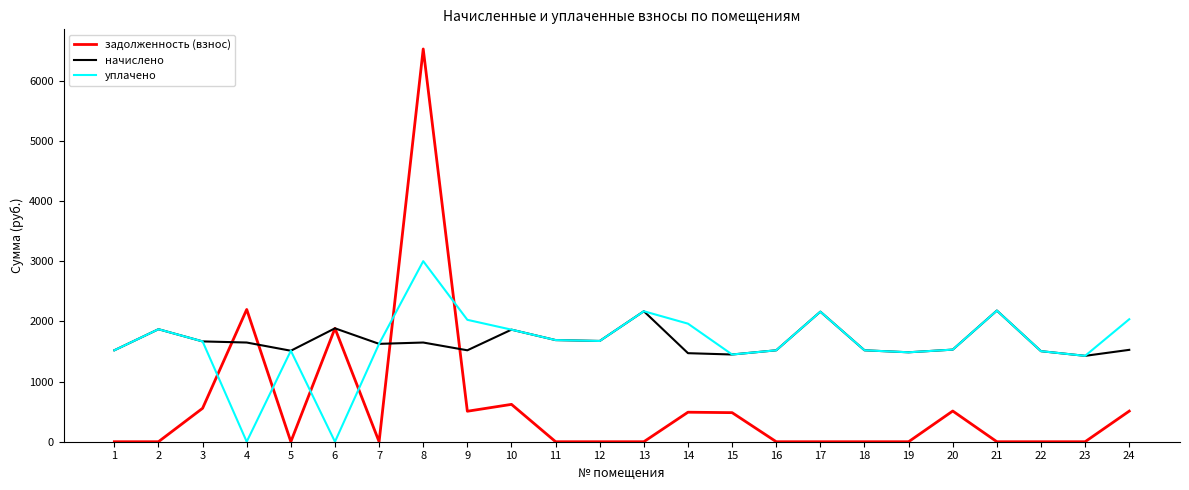

What is the difference between the highest and lowest values at 2?

1869.3